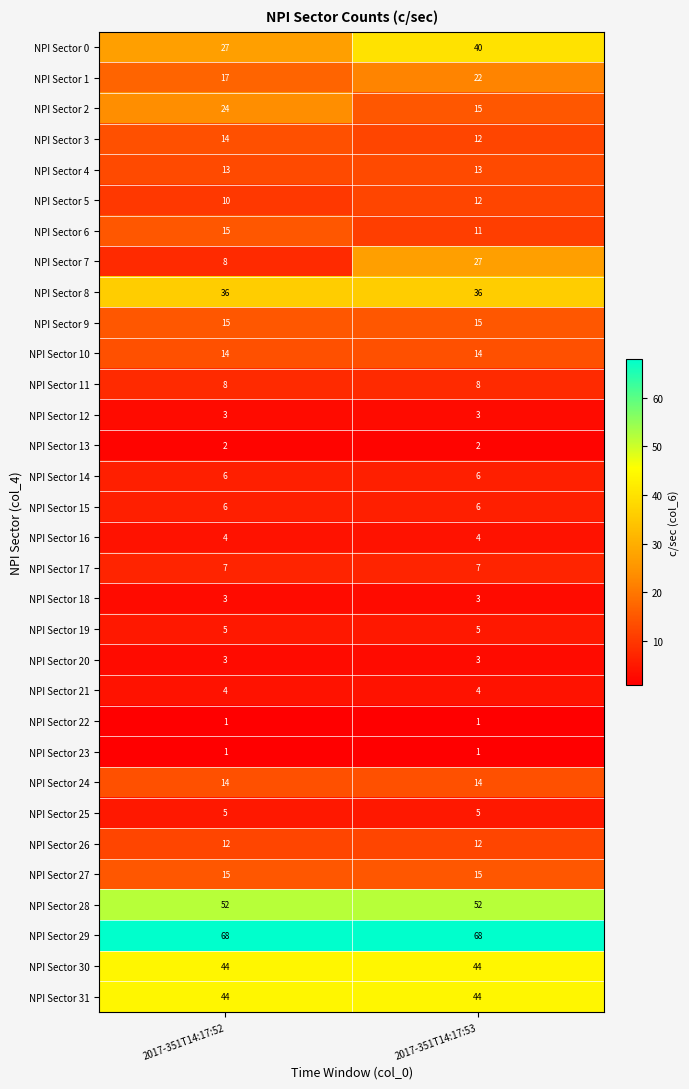

What is the total value across all series at 2017-351T14:17:53?

524